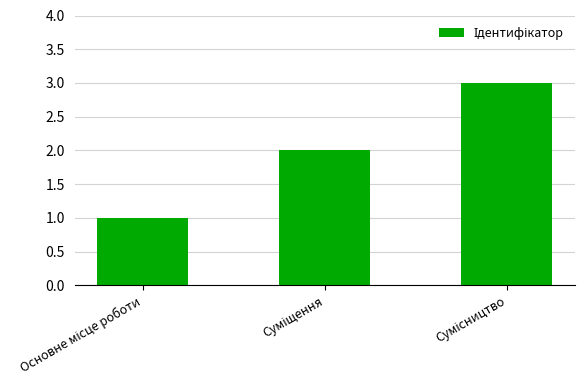

What is the sum of all values?

6